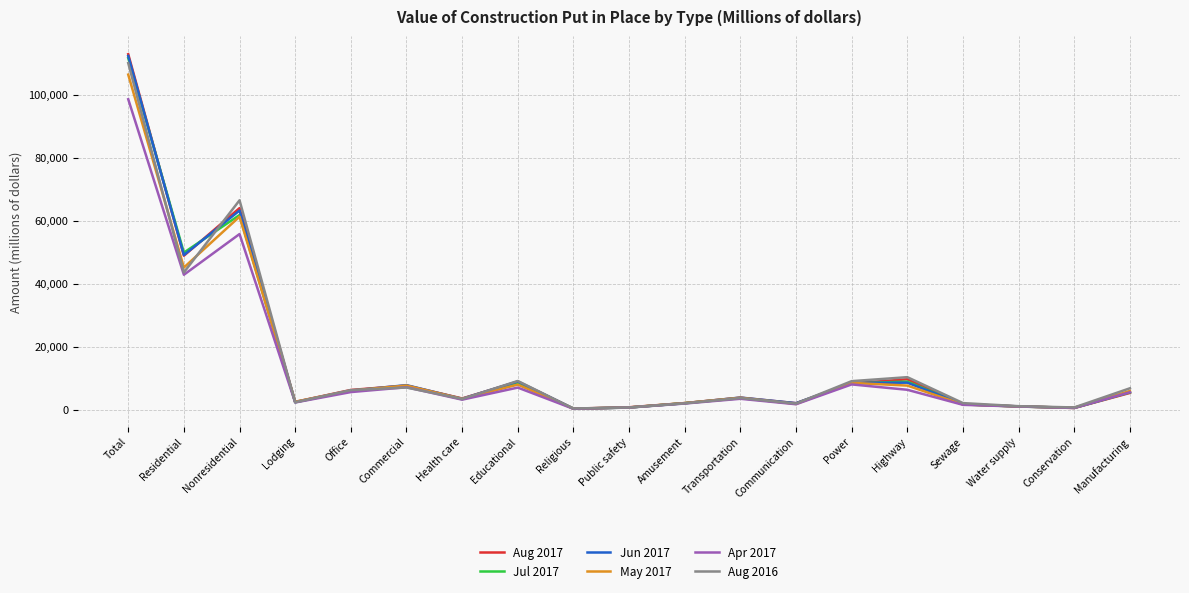

At which category is the sum across all series the highest?

Total